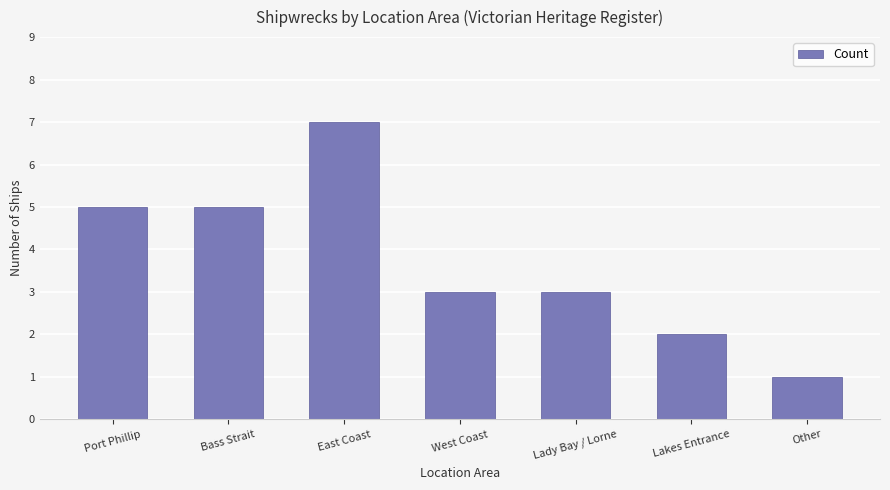

Which label corresponds to the largest value in the chart?

East Coast